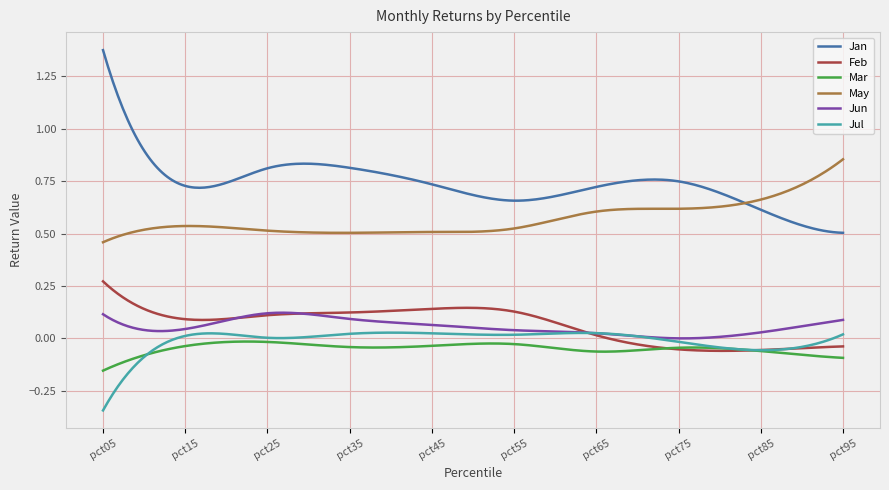

Which series has the largest total across all categories?

Jan